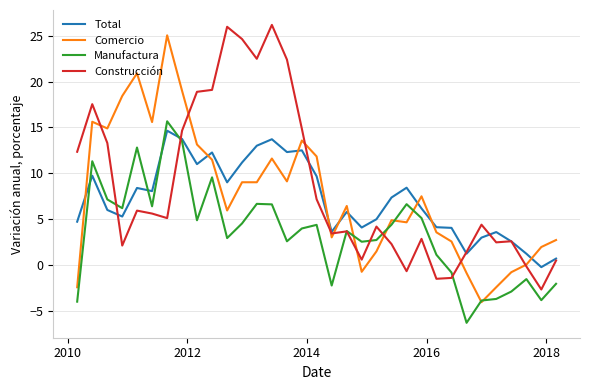

What is the lowest value of the Manufactura series?

-6.3